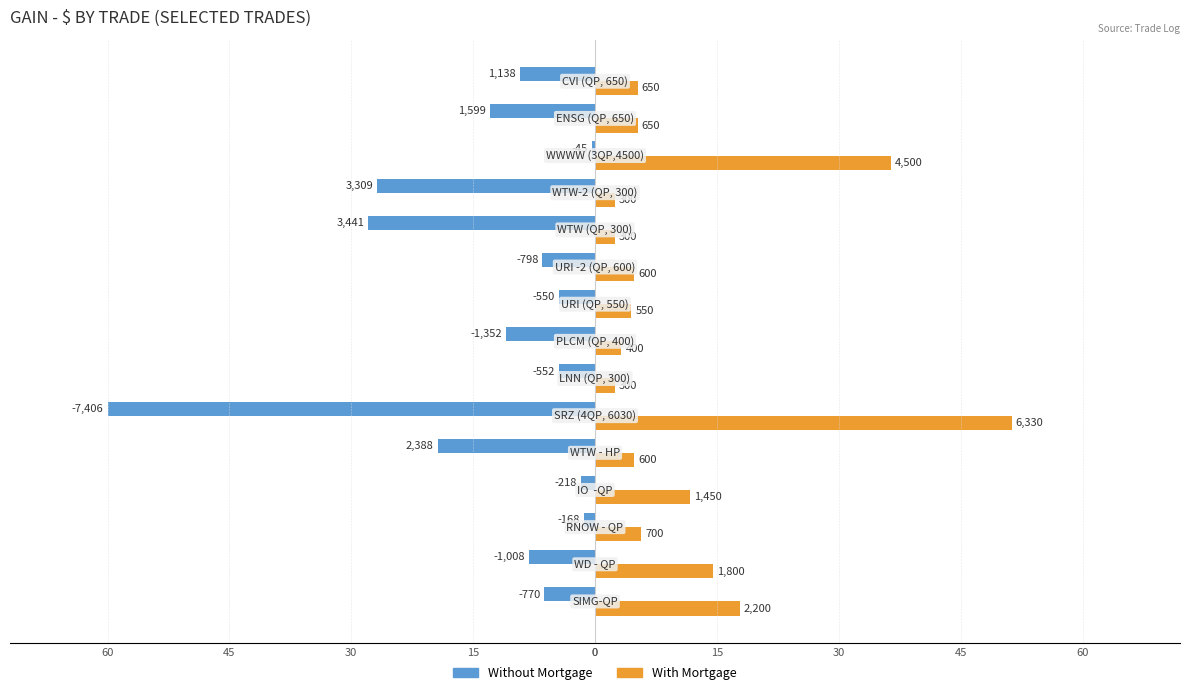

What are all the series names shown in the legend?

Without Mortgage, With Mortgage